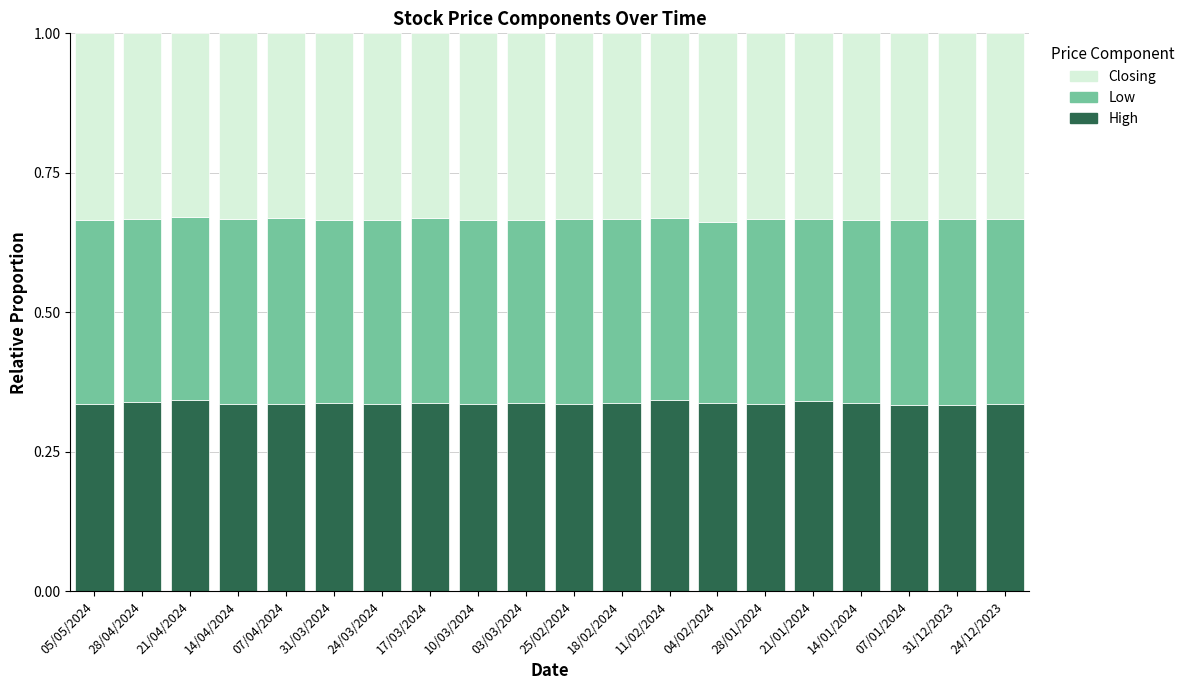

True or false: High has a value of 0.1 at 14/01/2024.

False